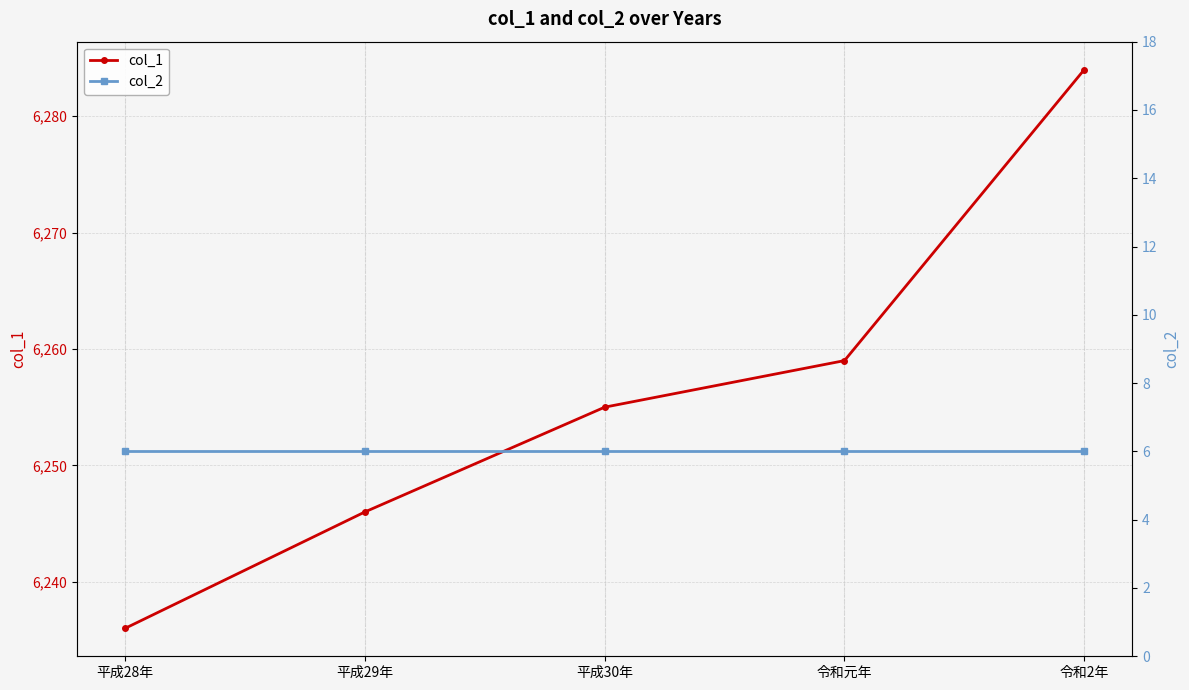

Which series has the largest range (max minus min)?

col_1